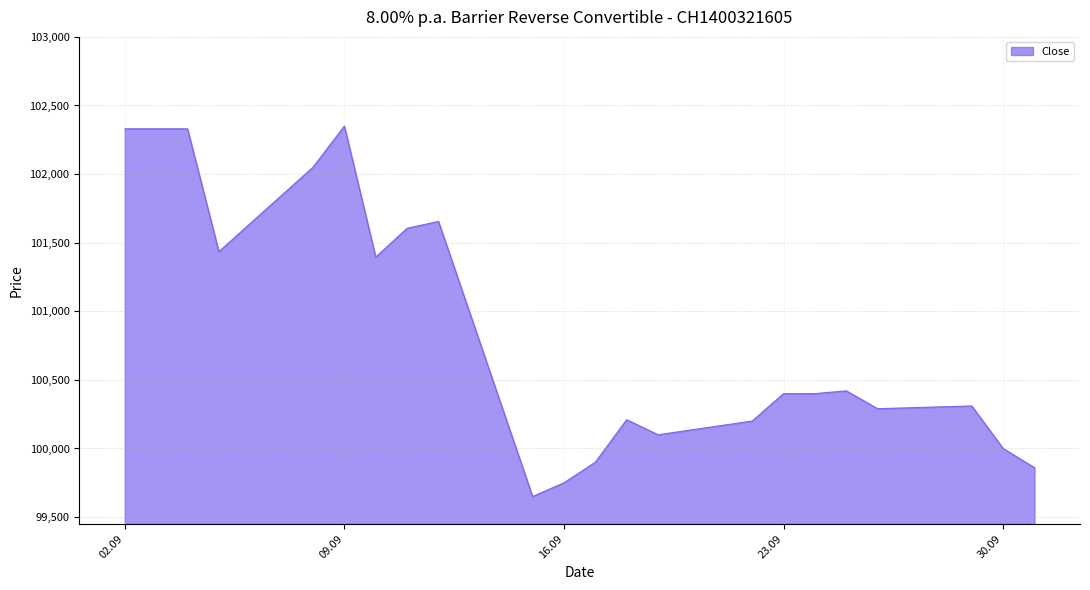

How many lines are shown in the chart?

1